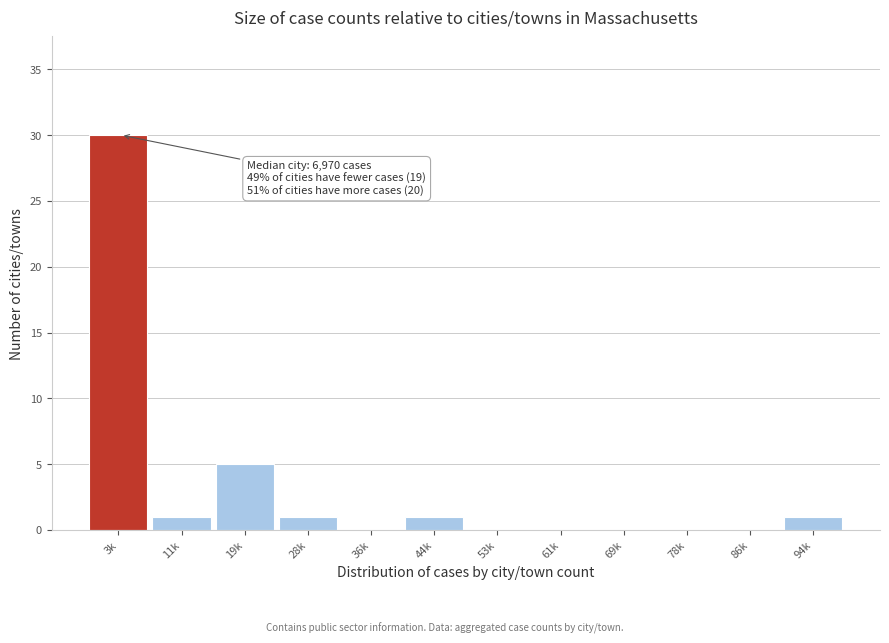

Reading right to left, what are all the values shown in this chart?

94k=1	86k=0	78k=0	69k=0	61k=0	53k=0	44k=1	36k=0	28k=1	19k=5	11k=1	3k=30